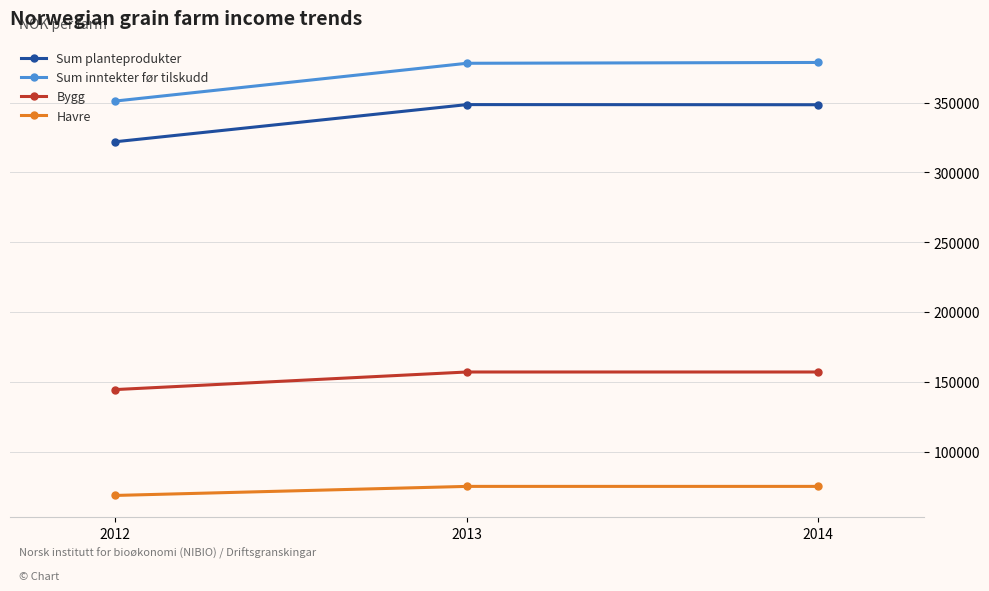

Is the value of Sum inntekter før tilskudd at 2014 greater than the value of Havre at 2013?

Yes